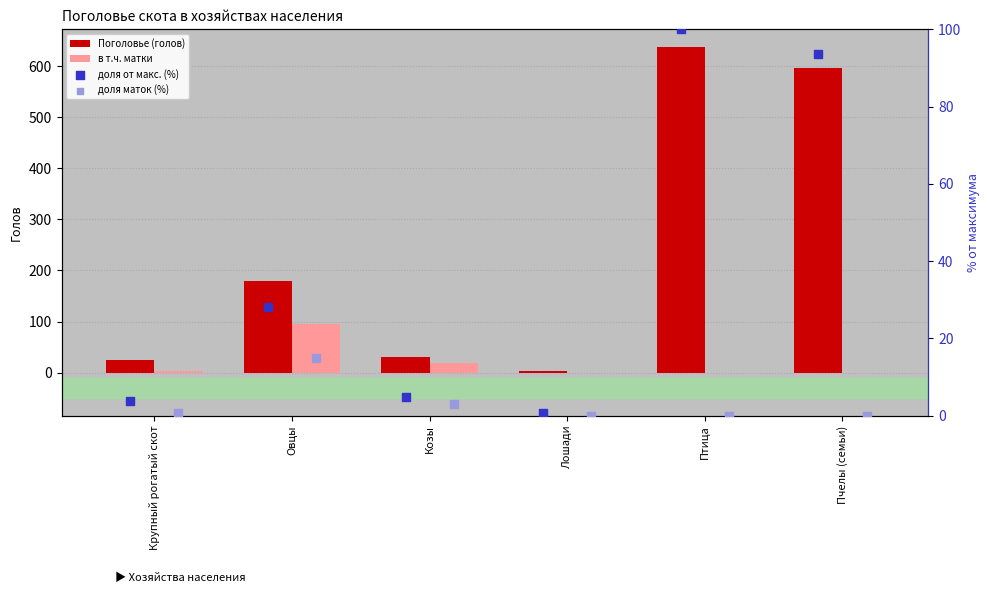

Which series has the largest total across all categories?

Поголовье (голов)